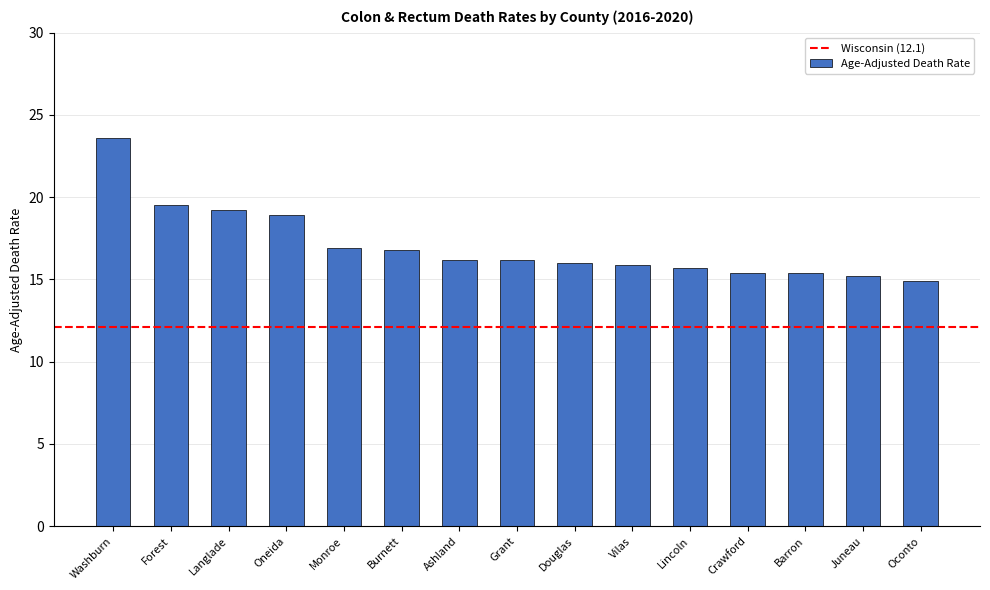

How many data points does each series have?

15